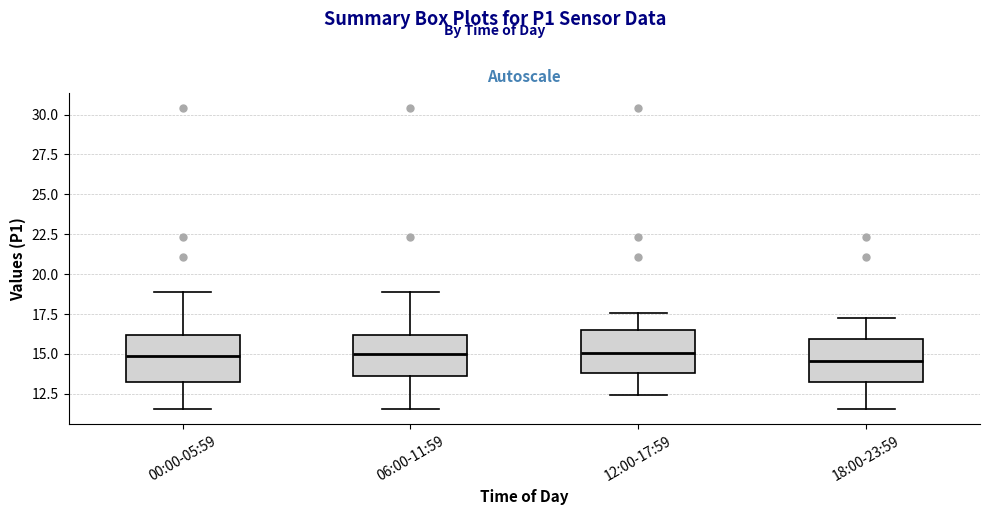

Reading left to right, read every box against the y-axis: the position of its median line, the range the box covers, and the ends of its whiskers. The values are not printed on the chart, so give them approximately, as read against the axis.

00:00-05:59: median 15.0, box 13.0 to 16.0, whiskers 11.5 to 19.0
06:00-11:59: median 15.0, box 13.5 to 16.0, whiskers 11.5 to 19.0
12:00-17:59: median 15.0, box 14.0 to 16.5, whiskers 12.5 to 17.5
18:00-23:59: median 14.5, box 13.0 to 16.0, whiskers 11.5 to 17.0